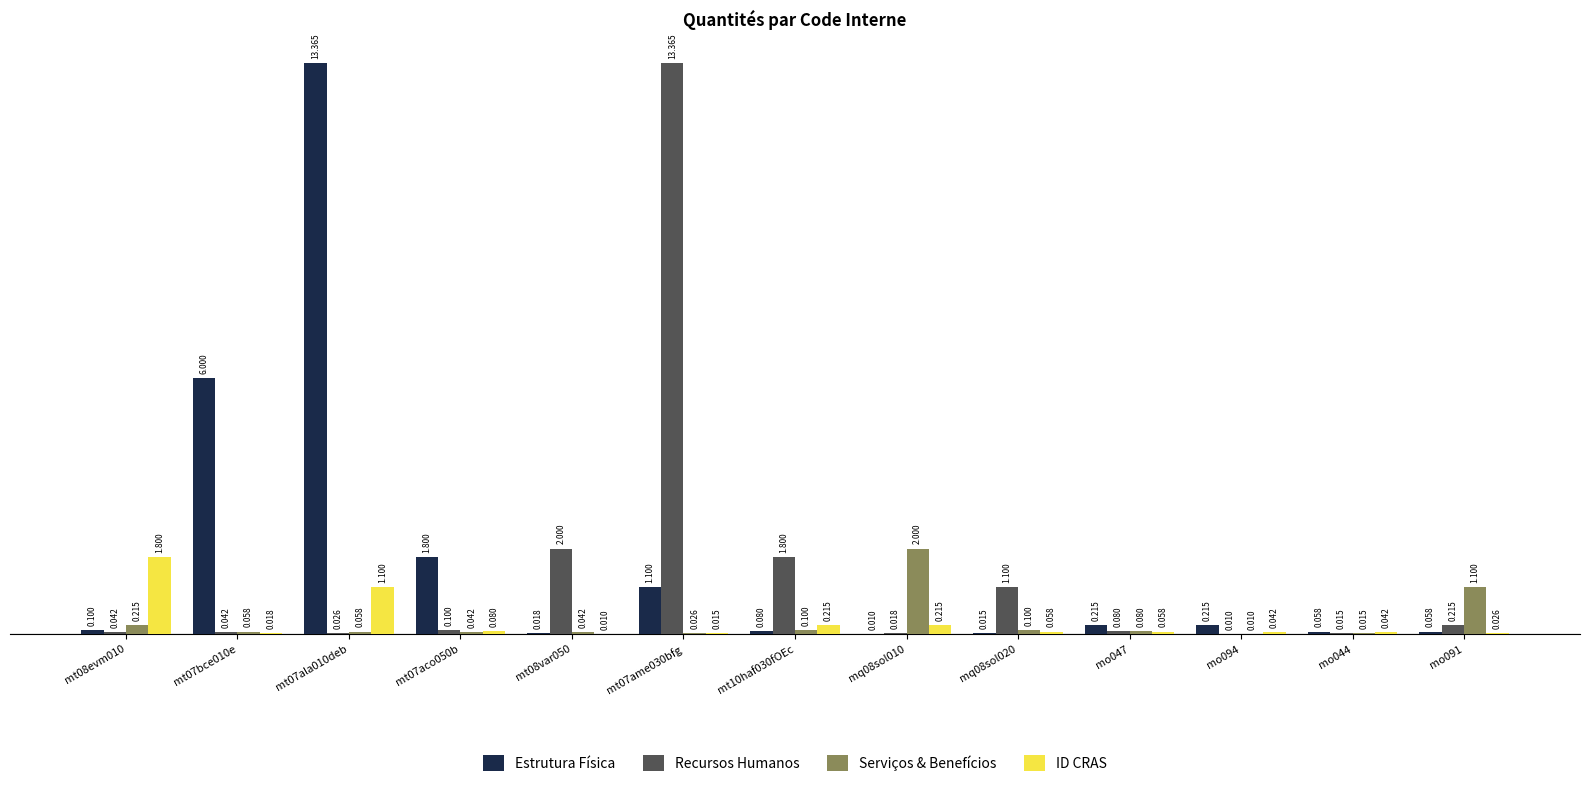

Which series has the largest total across all categories?

Estrutura Física